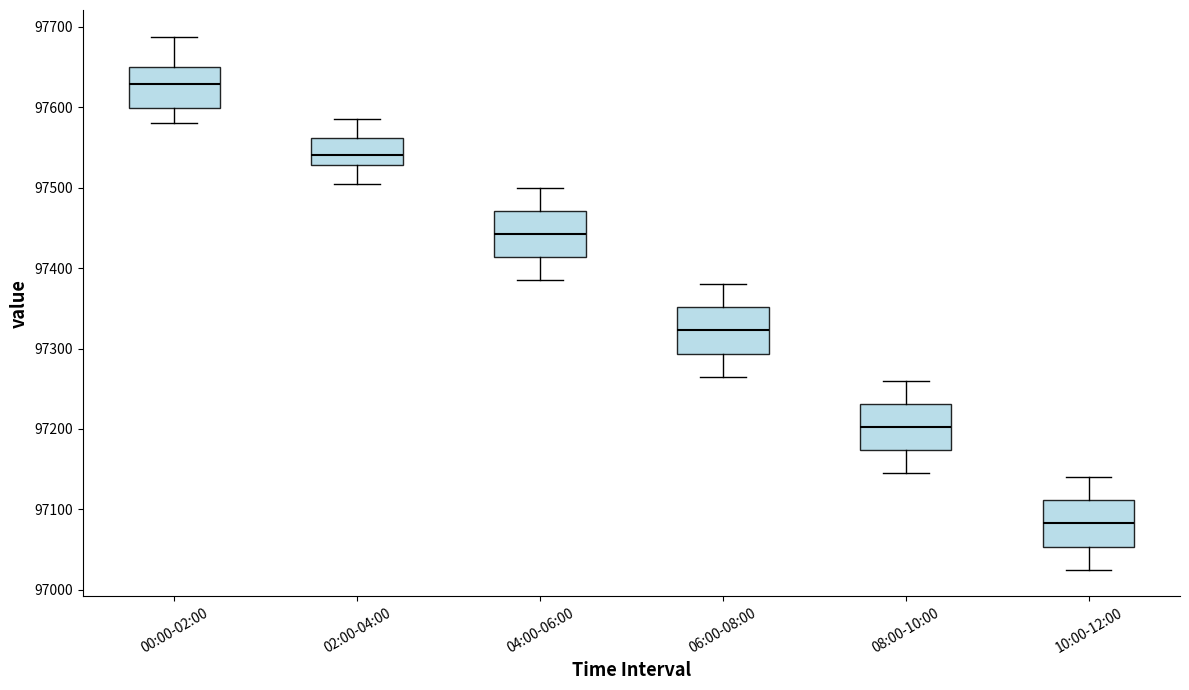

Reading left to right, transcribe this box plot: for each box, give where its median line is, the range the box spans, and where its two whiskers end, as read against the y-axis. The values are not printed on the chart, so give them approximately, as read against the axis.

00:00-02:00: median 97630, box 97600 to 97650, whiskers 97580 to 97690
02:00-04:00: median 97540, box 97530 to 97560, whiskers 97510 to 97590
04:00-06:00: median 97440, box 97410 to 97470, whiskers 97390 to 97500
06:00-08:00: median 97320, box 97290 to 97350, whiskers 97270 to 97380
08:00-10:00: median 97200, box 97170 to 97230, whiskers 97150 to 97260
10:00-12:00: median 97080, box 97050 to 97110, whiskers 97030 to 97140